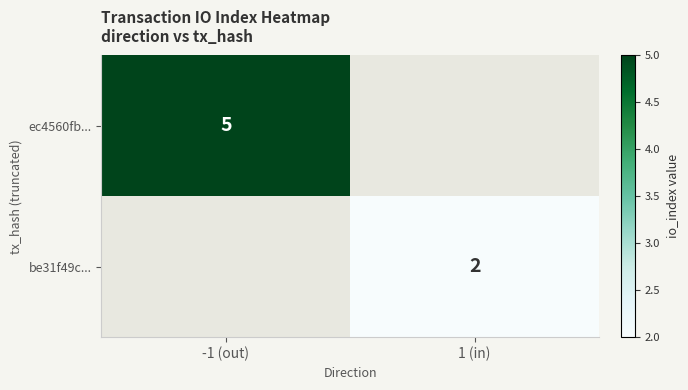

The be31f49c... series shows 2 at 1 (in). True or false?

True